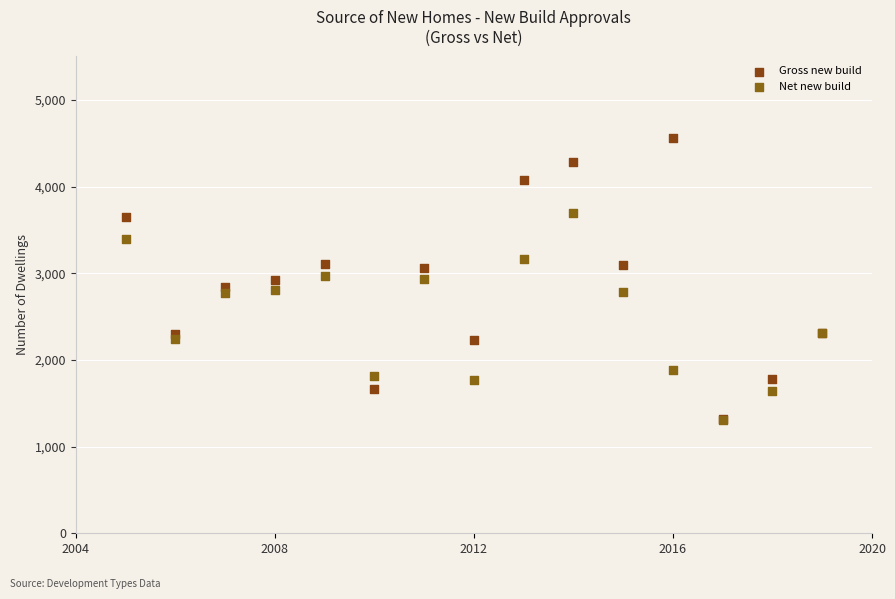

What are all the series names shown in the legend?

Gross new build, Net new build